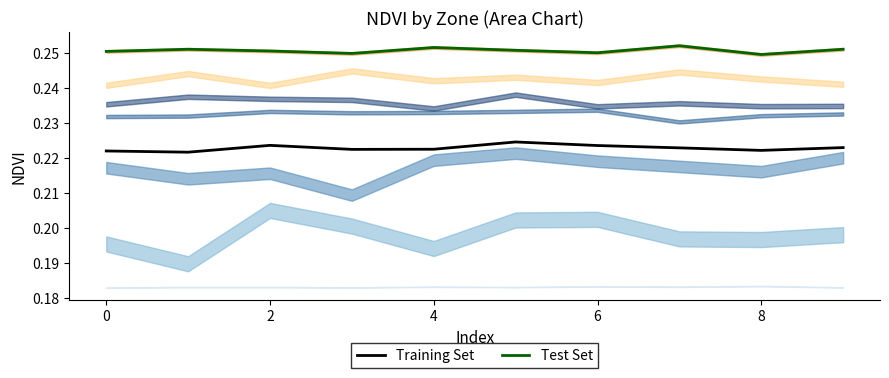

Read the Test Set value at 7.

0.3